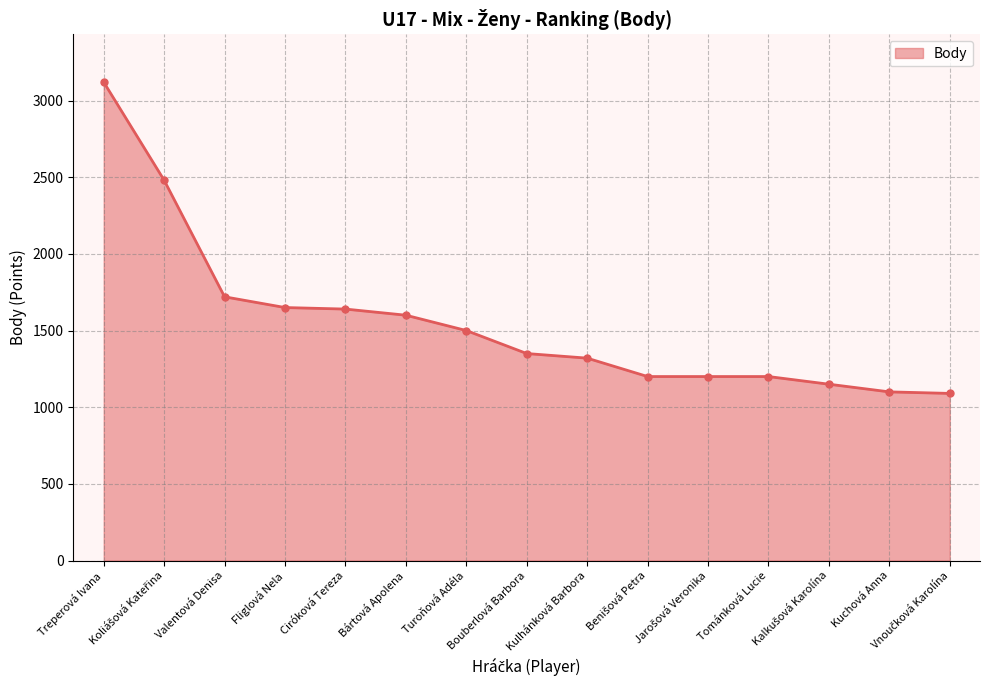

What is the sum of all values?

23320